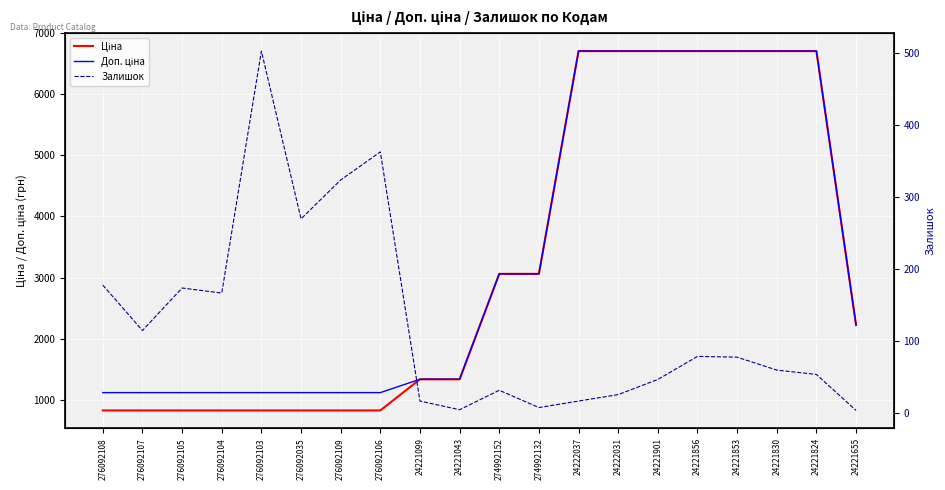

How many values in the Залишок series are below 77?

10